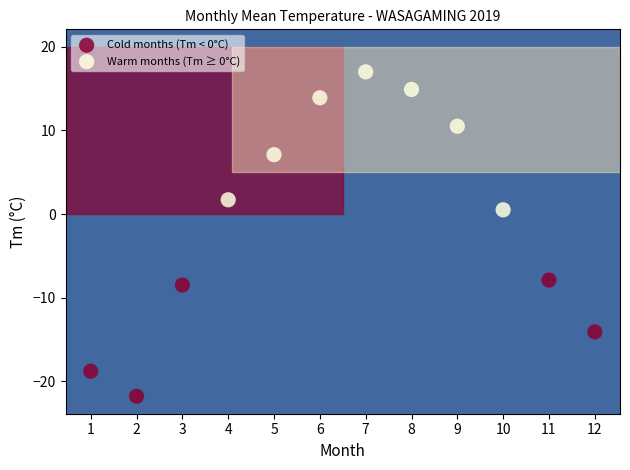

Which series contains the highest Y value?

Warm months (Tm ≥ 0°C)